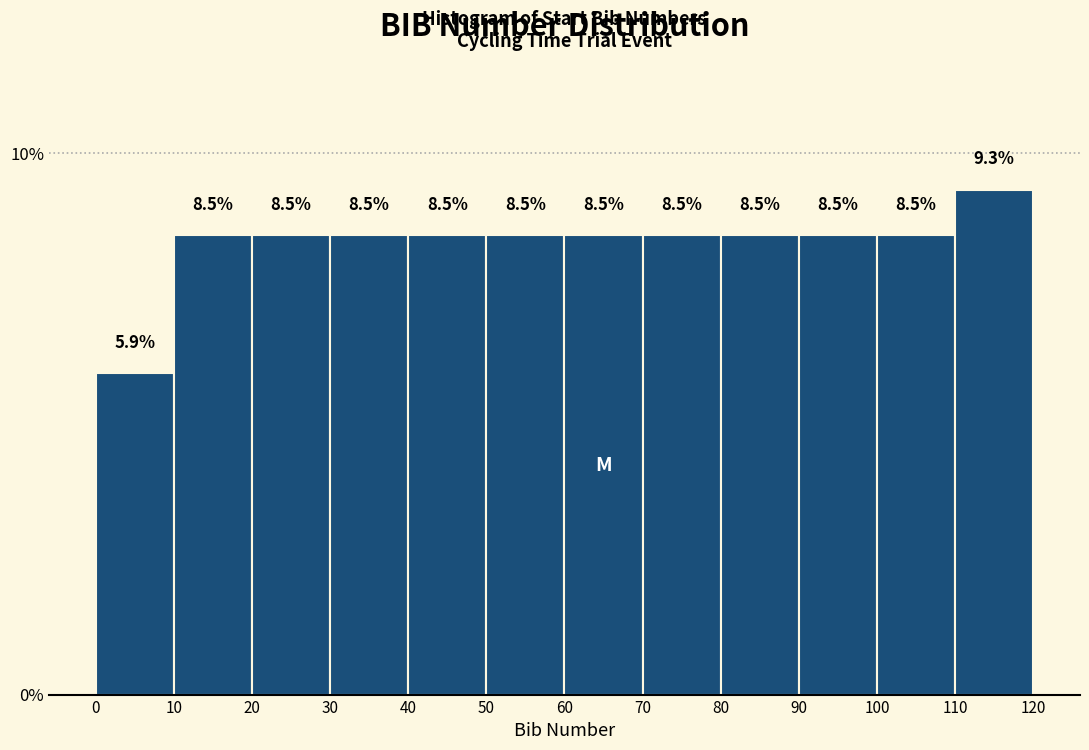

Reading left to right, transcribe this chart: for each bar, give the range it covers on the x-axis and its height.

0 to 10: 5.9
10 to 20: 8.5
20 to 30: 8.5
30 to 40: 8.5
40 to 50: 8.5
50 to 60: 8.5
60 to 70: 8.5
70 to 80: 8.5
80 to 90: 8.5
90 to 100: 8.5
100 to 110: 8.5
110 to 120: 9.3